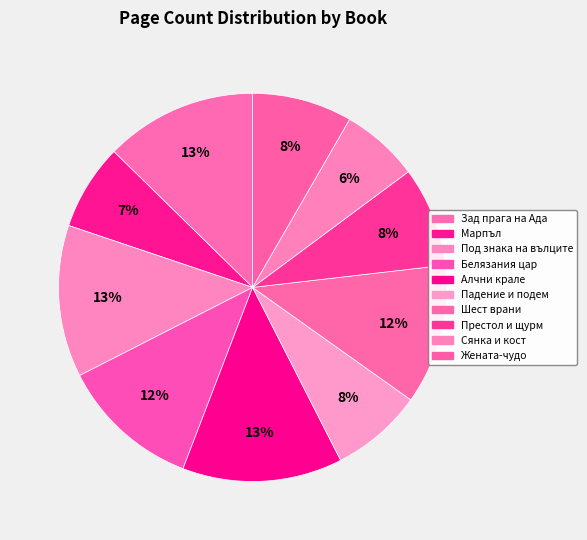

How many segments does this pie chart have?

10